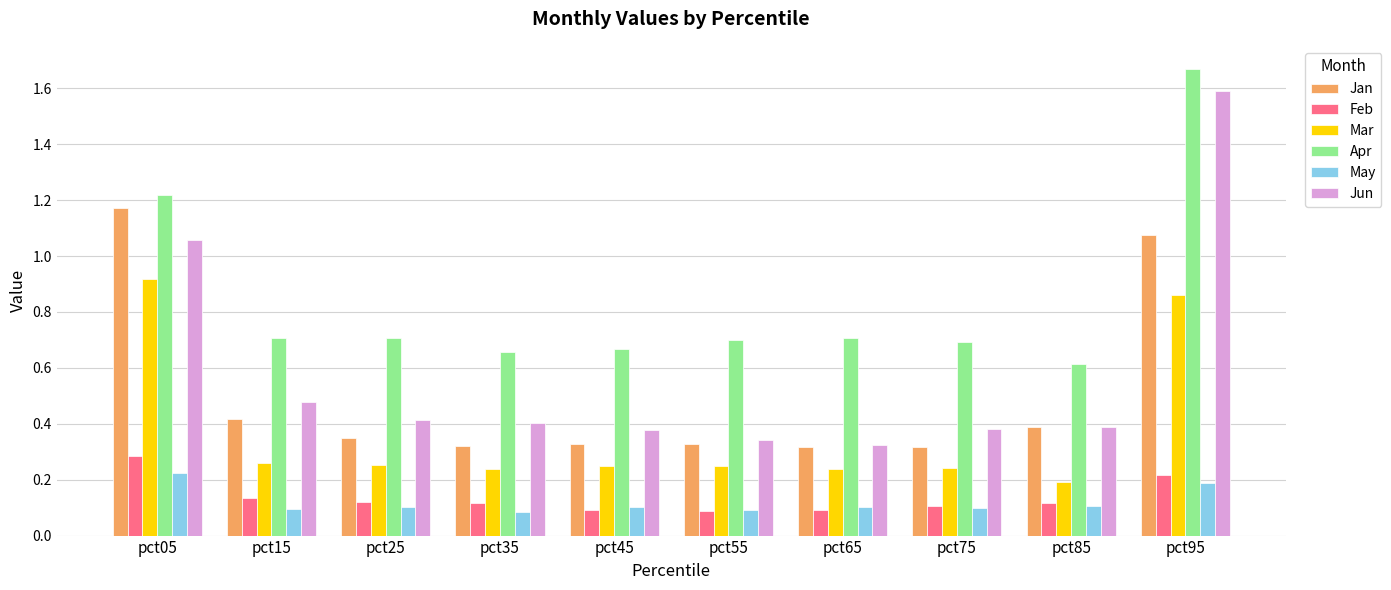

Where is Apr nearest to the value 1?

pct05